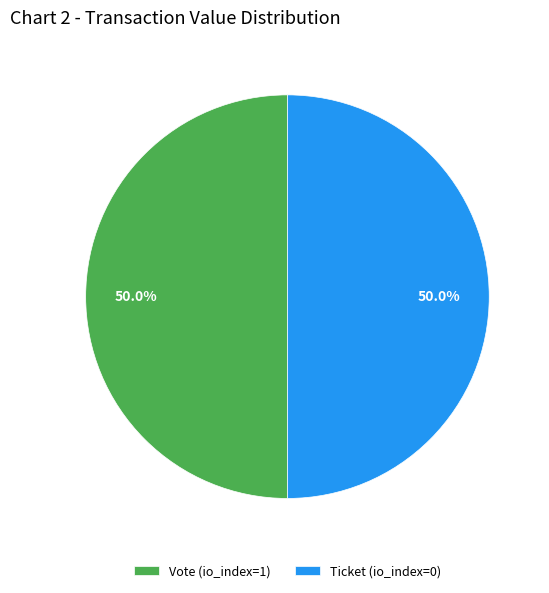

Do Vote (io_index=1) and Ticket (io_index=0) together represent more than half of the pie?

Yes